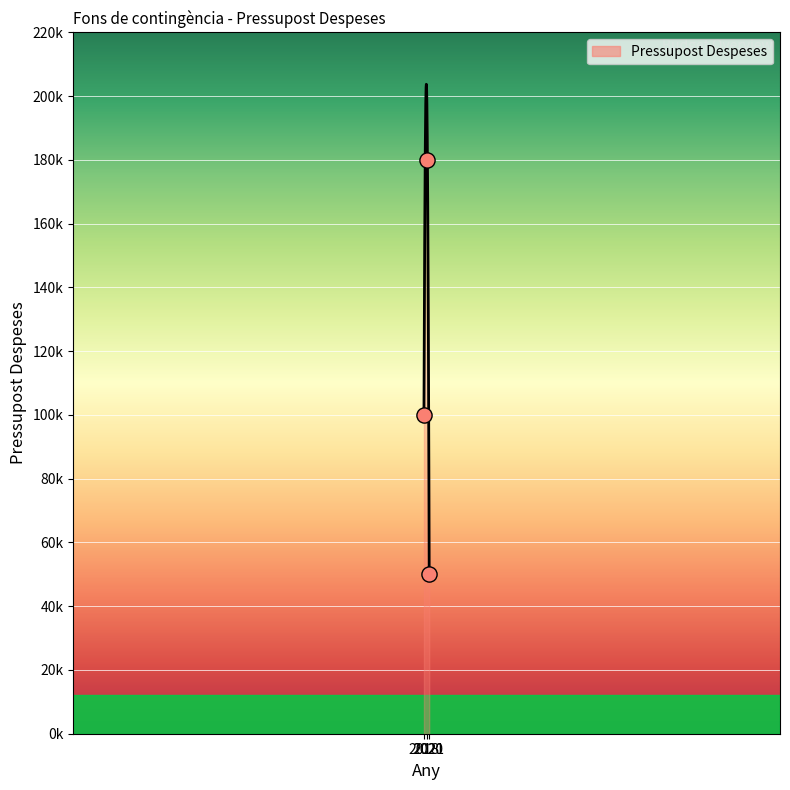

Between 2020 and 2021, which is larger?

2020